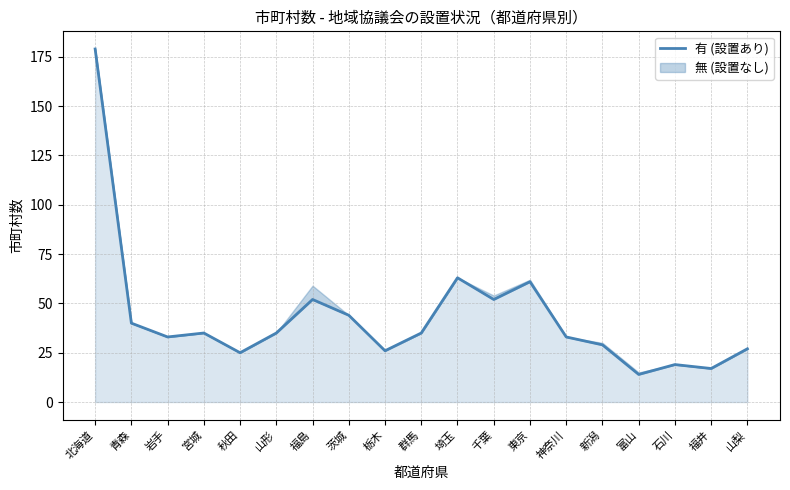

Reading left to right, extract all data points from this chart.

179	40	33	35	25	35	52	44	26	35	63	52	61	33	29	14	19	17	27